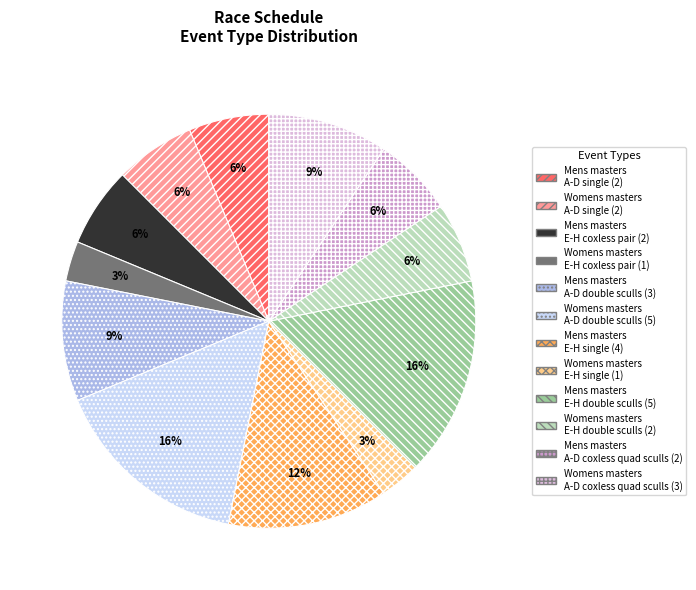

To the nearest percent, what percentage of the pie is Womens masters A-D coxless quad sculls?

9%